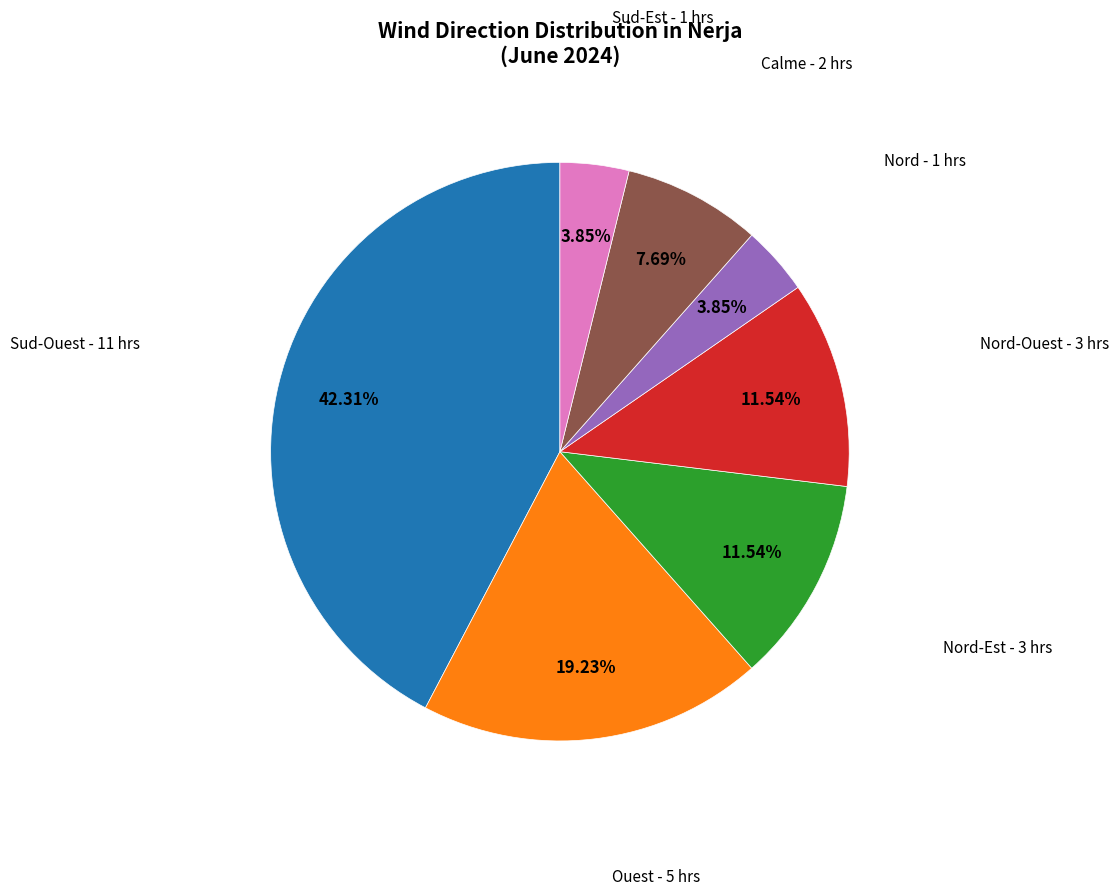

Is there a majority slice in this chart?

No